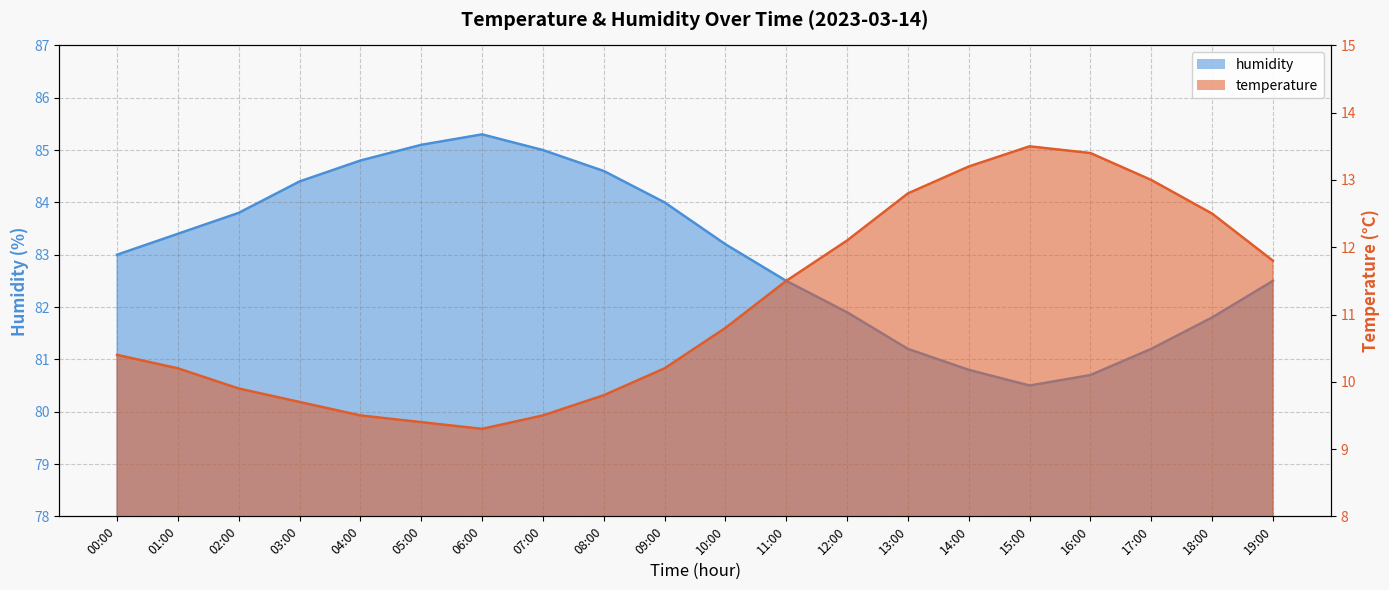

True or false: humidity and temperature intersect in this chart.

False